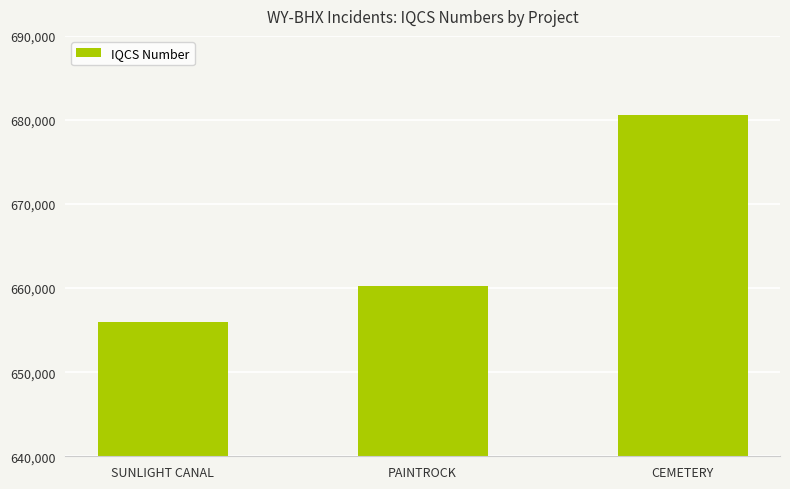

Where is the data nearest to the value 668331?

PAINTROCK